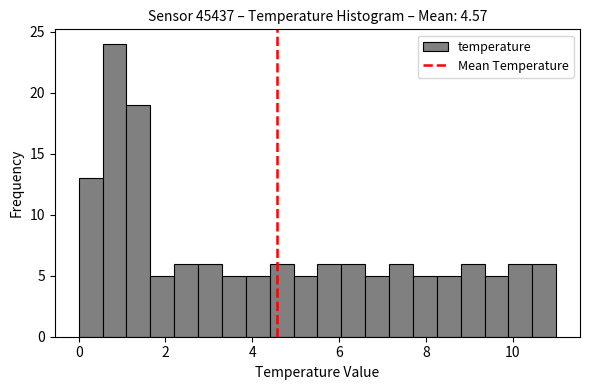

Around what value on the x-axis is the tallest bar? Give the approximate position of its centre, as read against the axis.

0.8